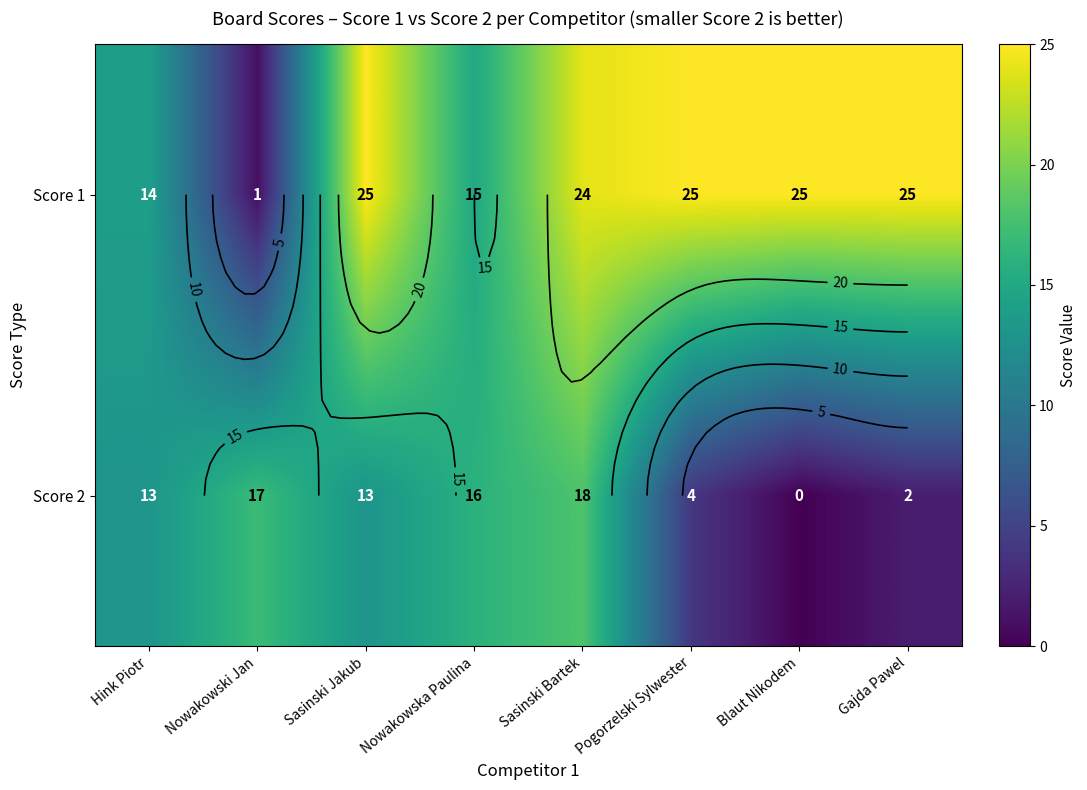

How many values in the Score 2 series exceed 13?

3